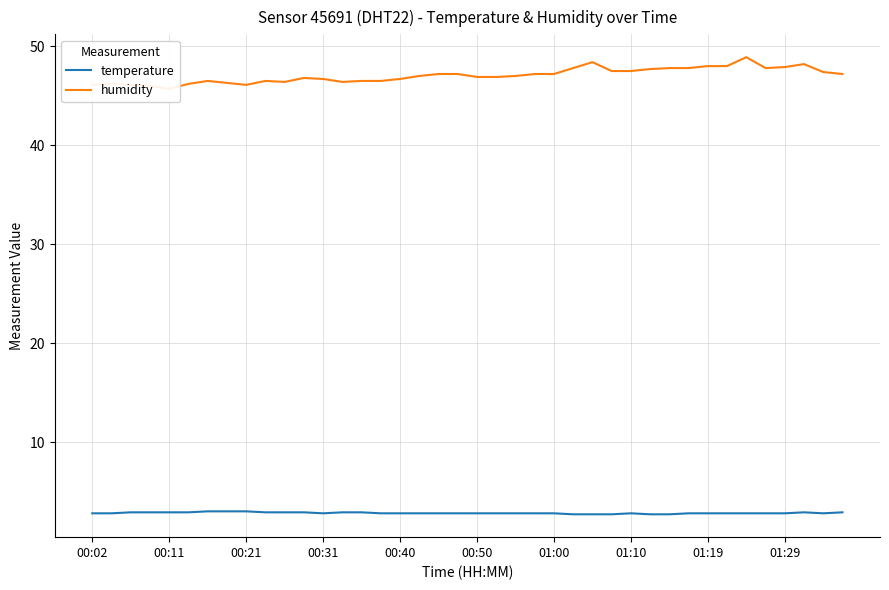

Where does the humidity series first go above 47?

18